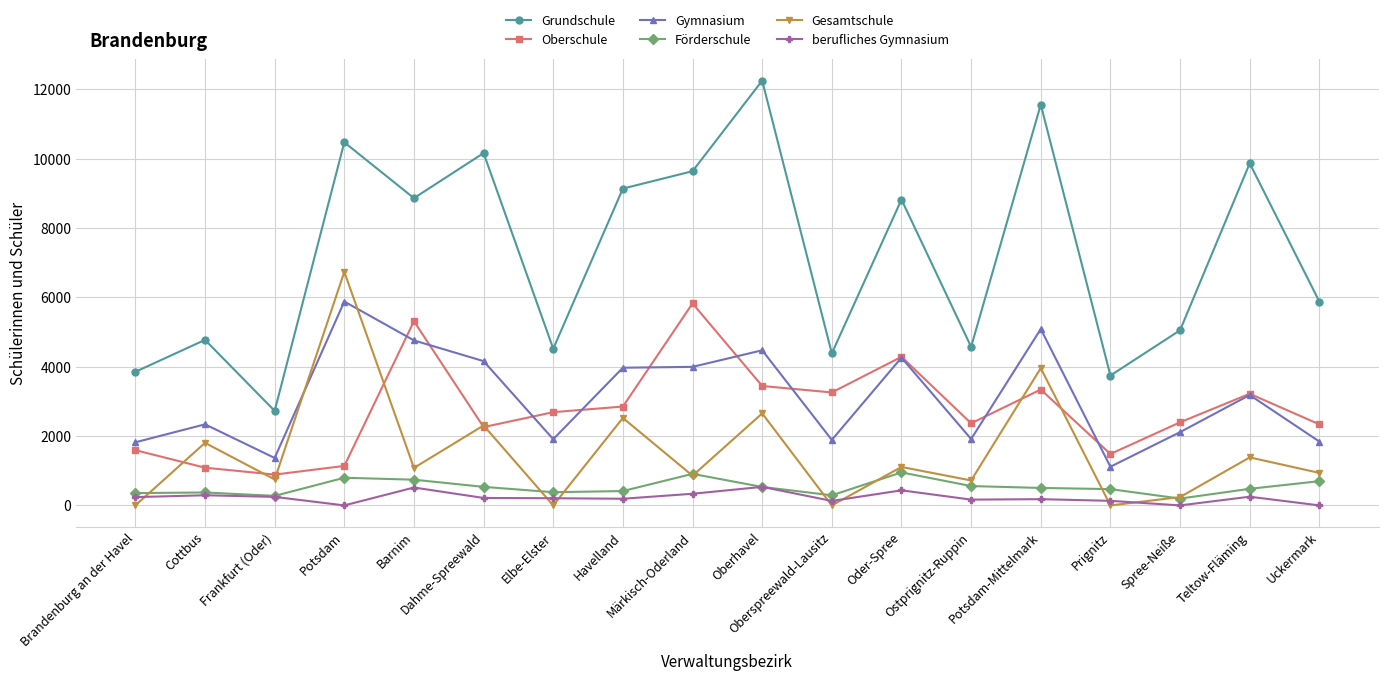

True or false: Grundschule and Gesamtschule intersect in this chart.

False